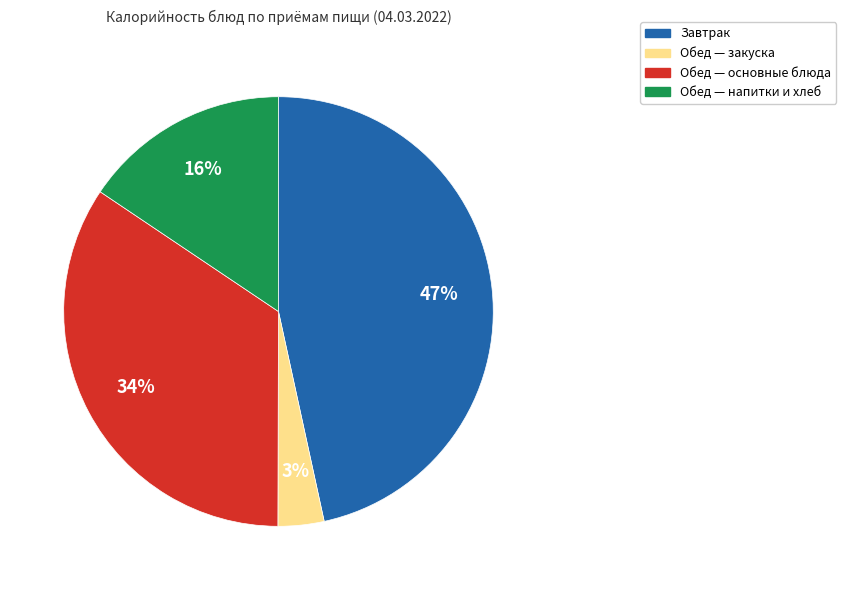

How many slices are in this pie chart?

4